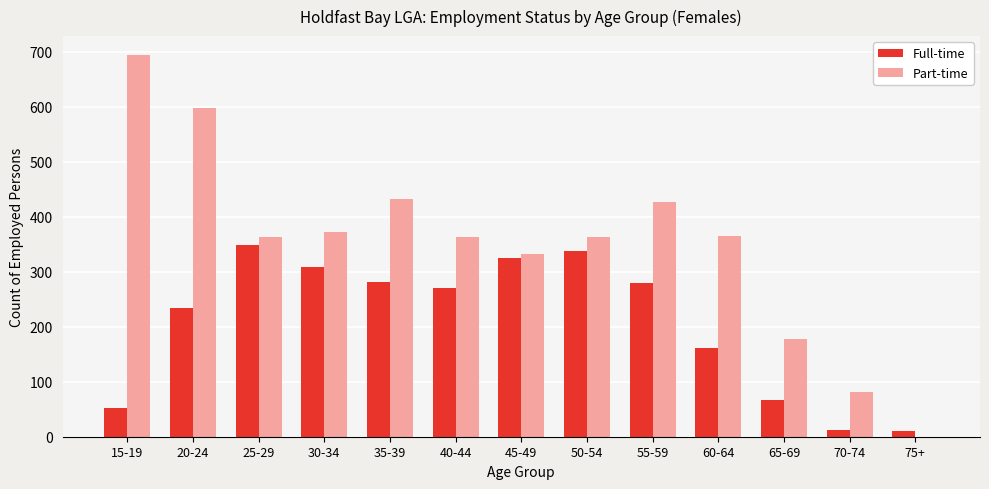

At which category does the chart reach its peak across all series?

15-19